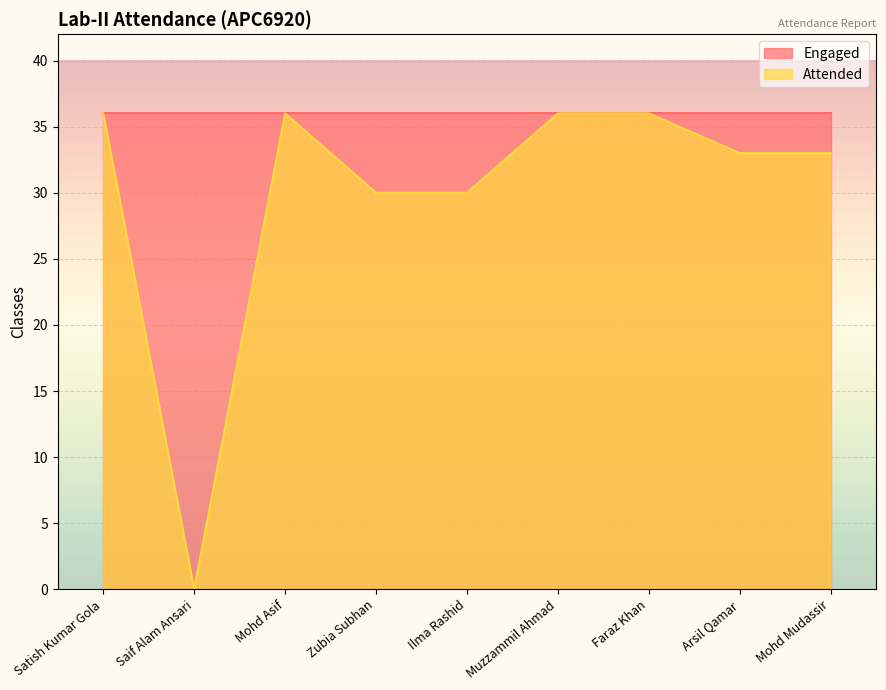

Reading left to right, transcribe all the data shown in this chart.

Satish Kumar Gola=36	Saif Alam Ansari=0	Mohd Asif=36	Zubia Subhan=30	Ilma Rashid=30	Muzzammil Ahmad=36	Faraz Khan=36	Arsil Qamar=33	Mohd Mudassir=33